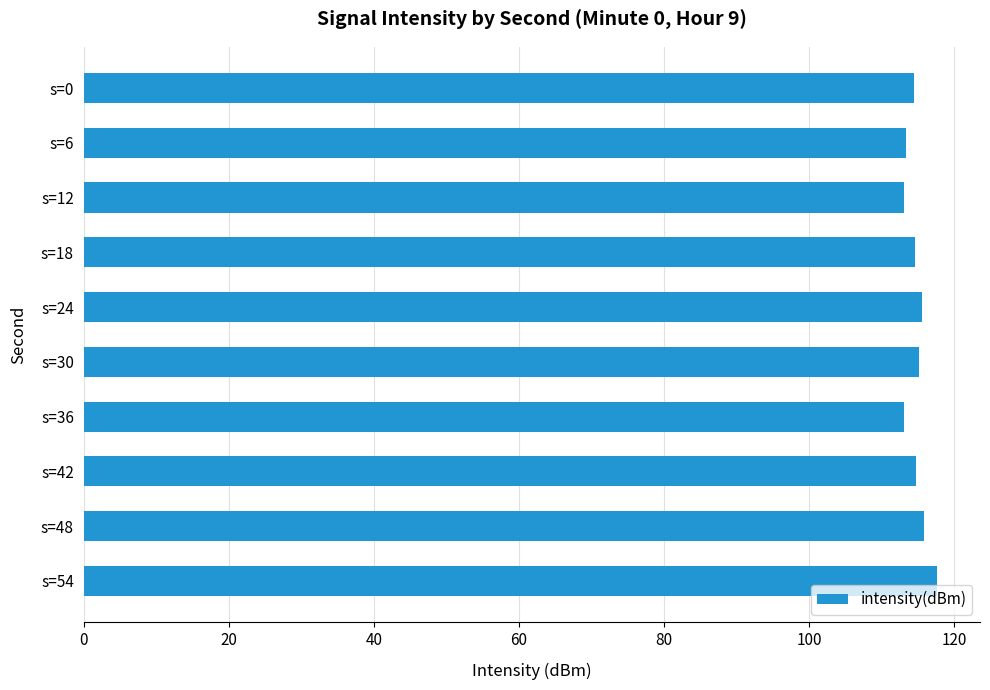

The value at s=54 is 36.5. True or false?

False